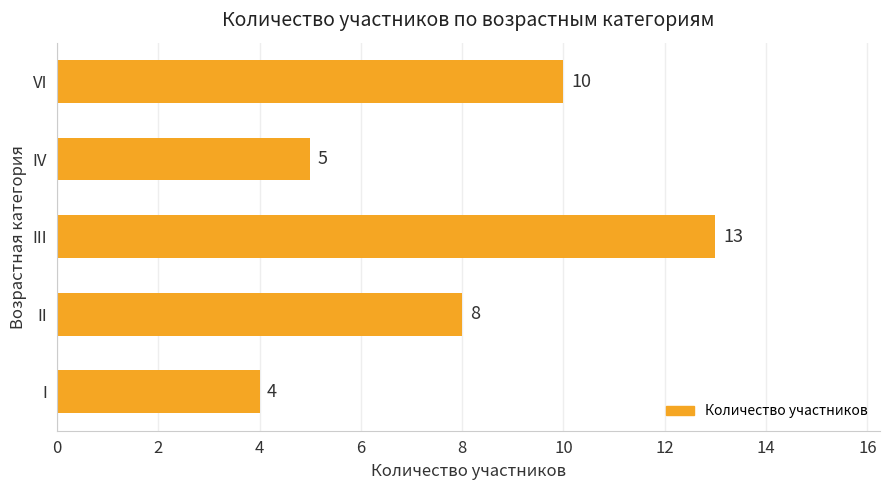

How many series are shown in this chart?

1